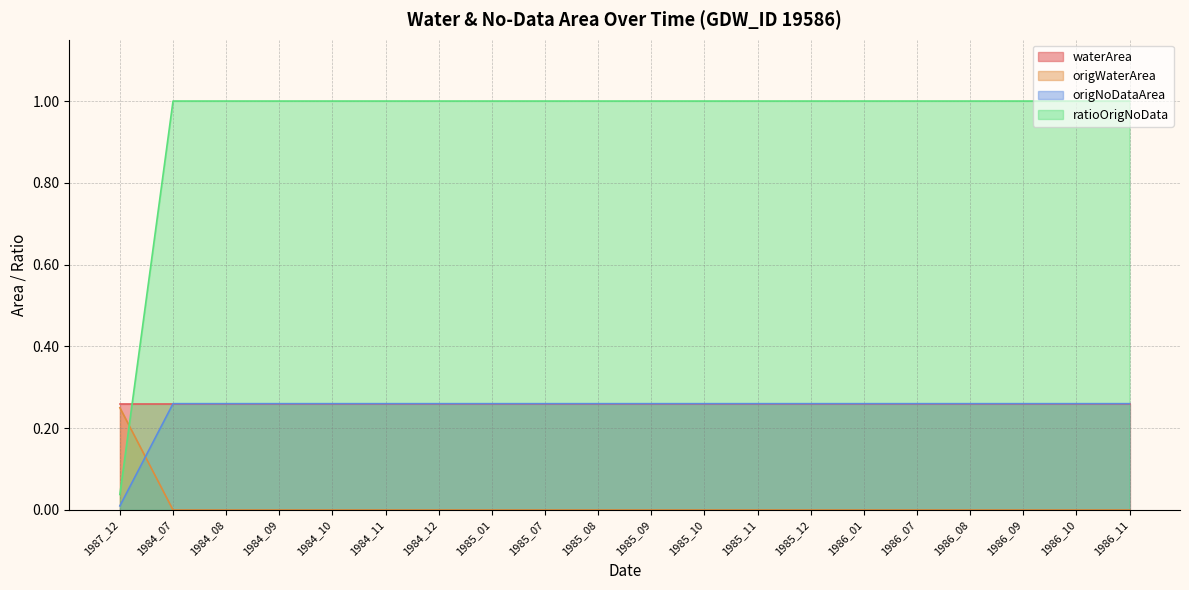

Where is ratioOrigNoData nearest to the value 0?

1987_12